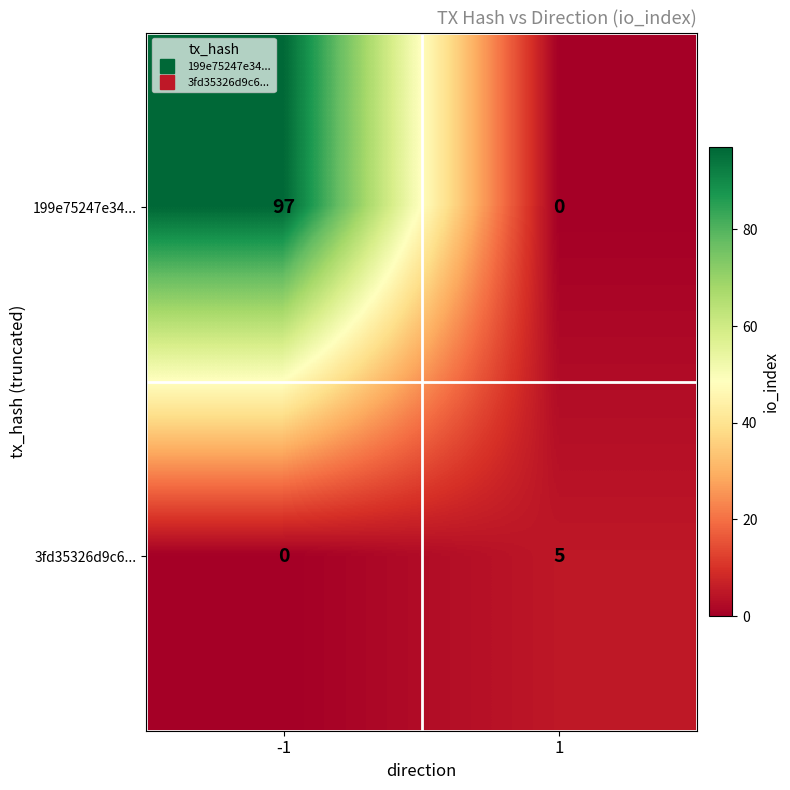

Which label corresponds to the largest value in the chart?

-1